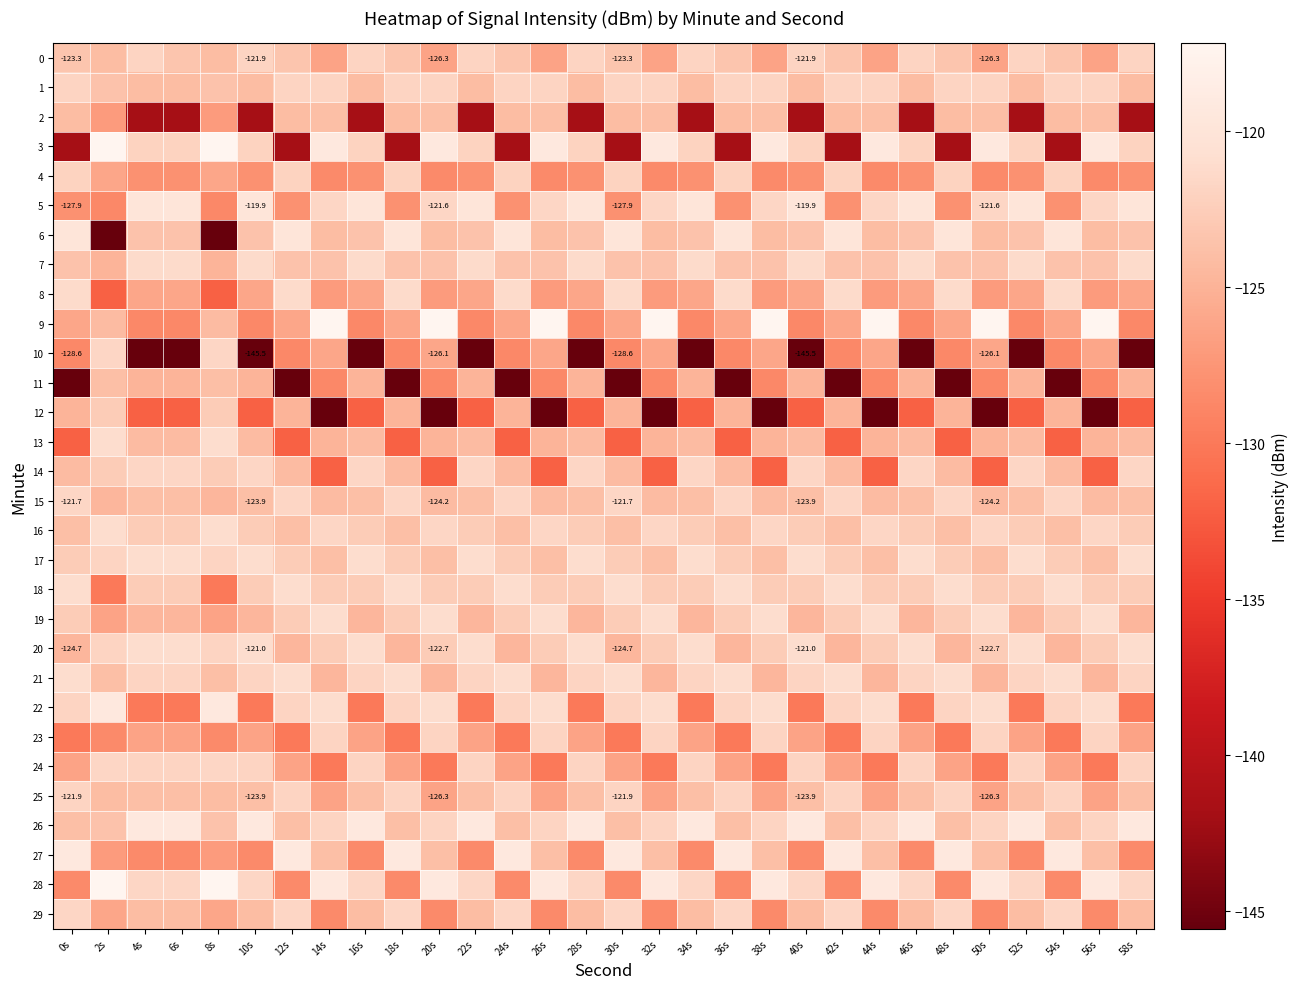

What is the lowest value of the 11 series?

-145.5